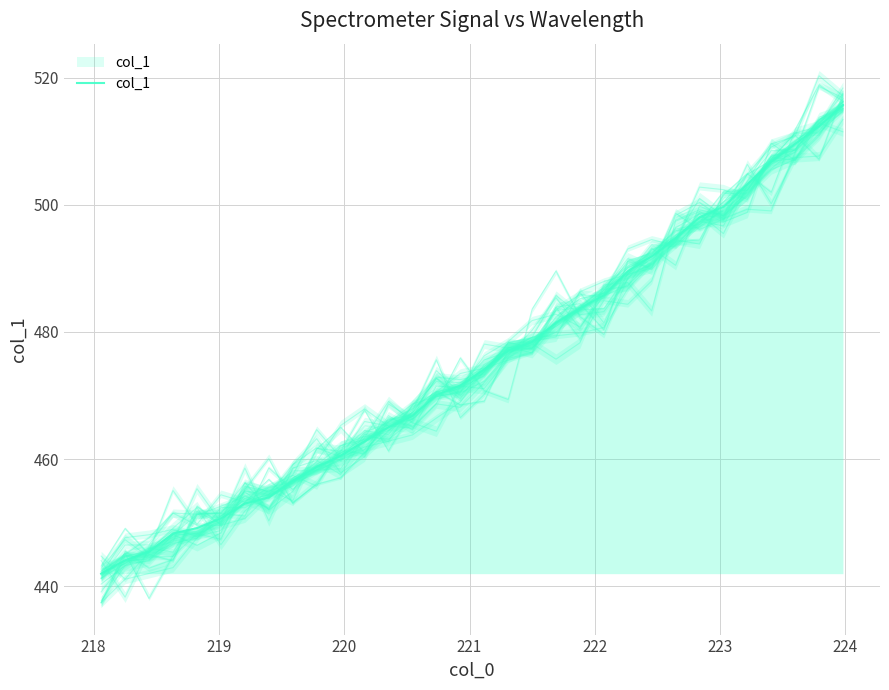

True or false: there are more than 1 points higher than both neighbors.

False